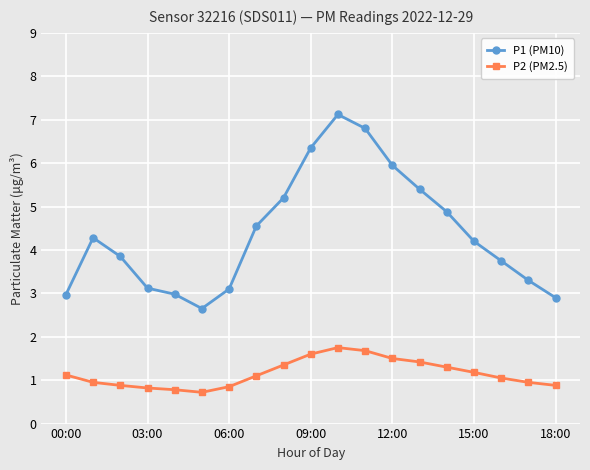

What is the difference between the second highest and second lowest values in the P1 (PM10) series?

3.9